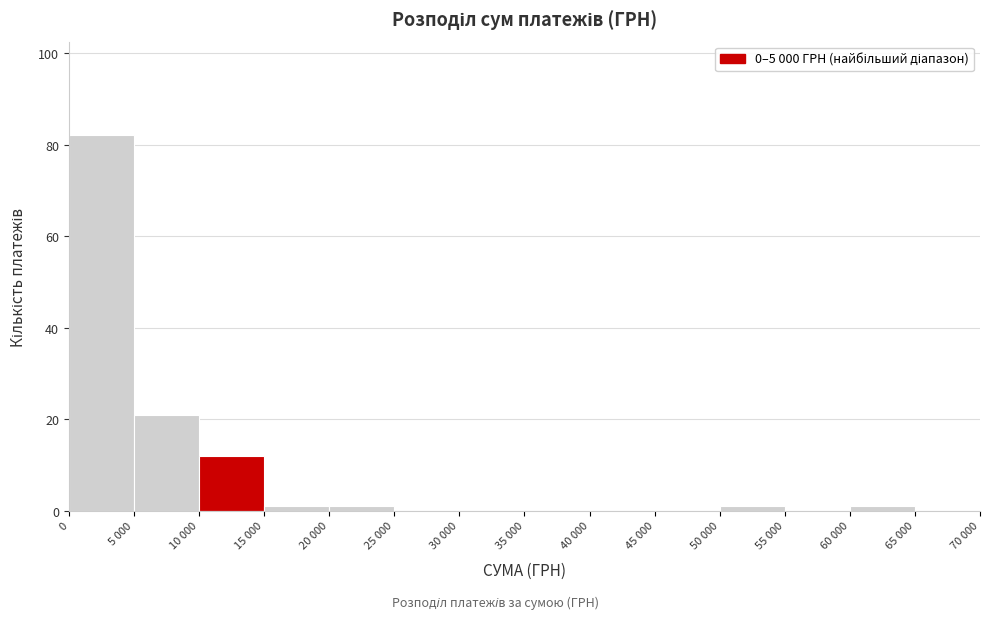

Reading right to left, what are all the values shown in this chart?

65 000=0	60 000=1	55 000=0	50 000=1	45 000=0	40 000=0	35 000=0	30 000=0	25 000=0	20 000=1	15 000=1	10 000=12	5 000=21	0=82